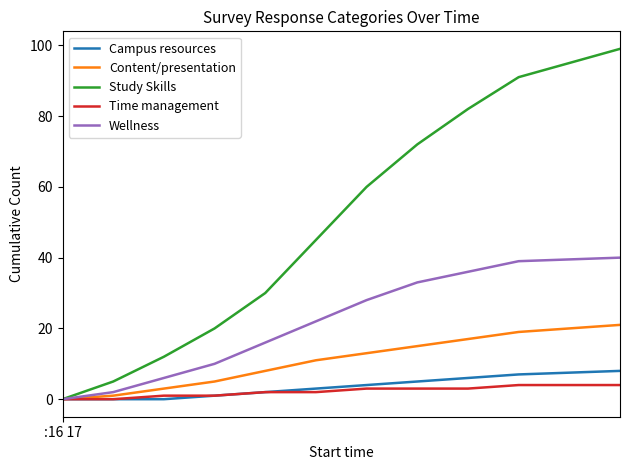

What is the maximum value shown in the chart?

99